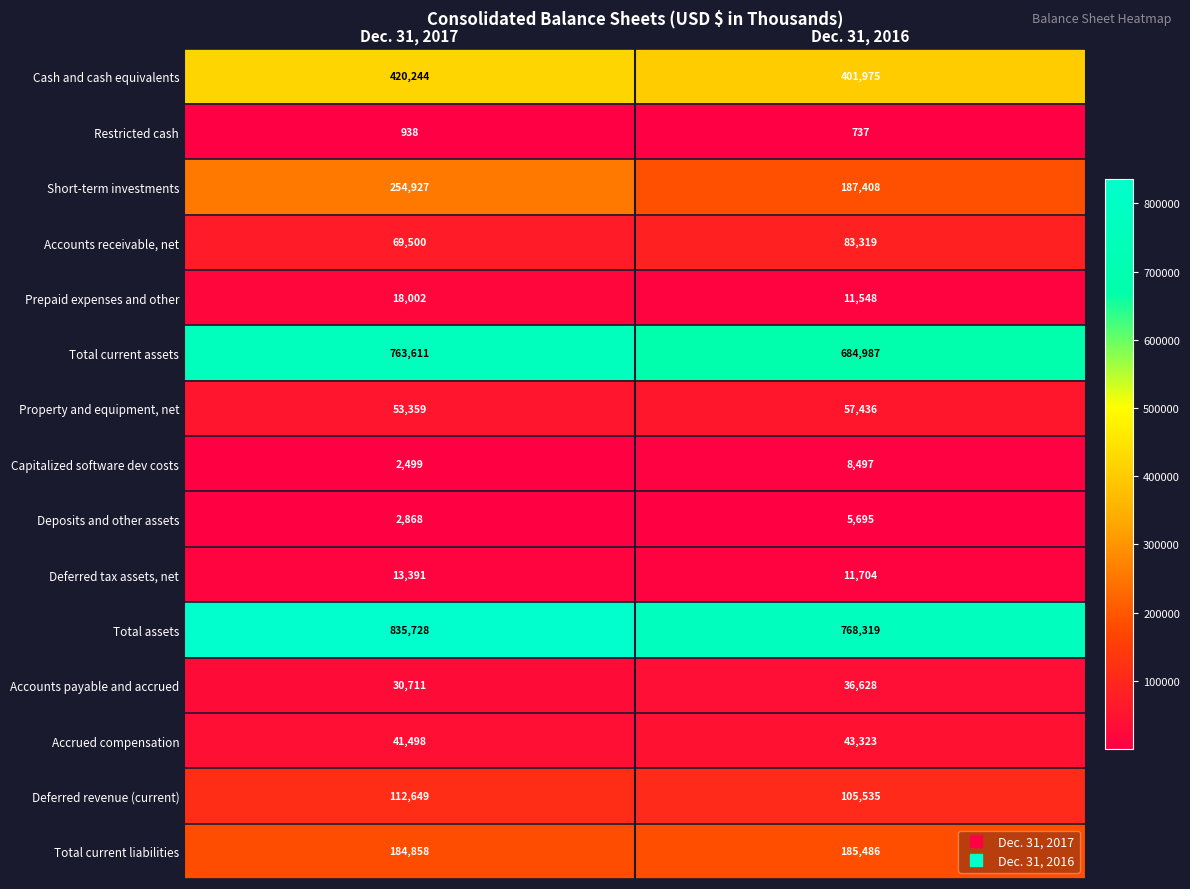

Which series has the widest spread of values?

Total current assets